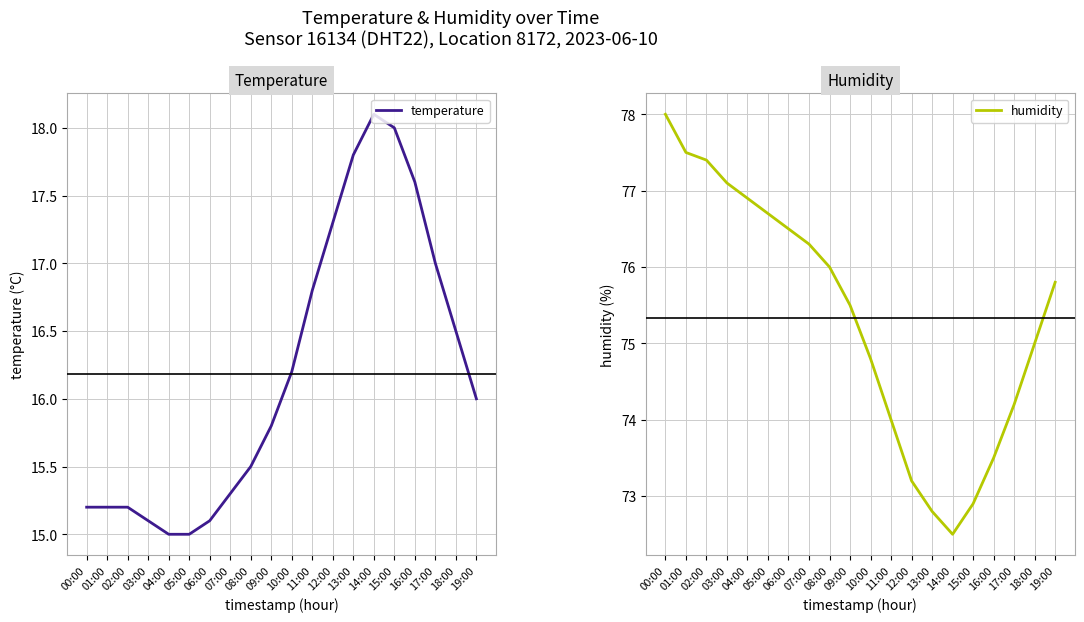

What is the difference between the second highest and second lowest values in the temperature series?

3.0